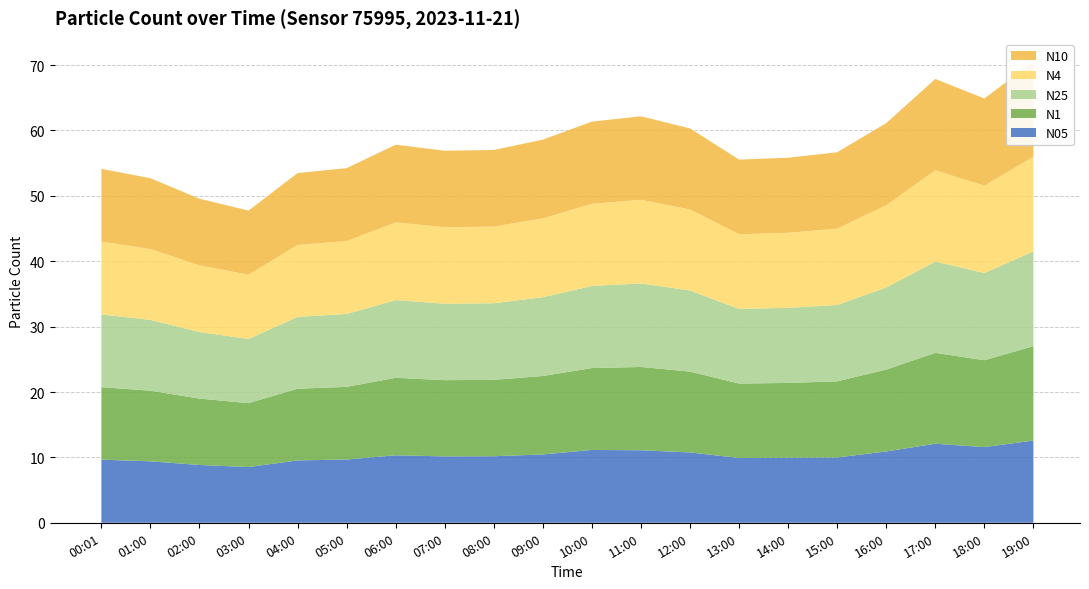

Reading left to right, what are all the values shown in this chart?

N05: 9.7	9.4	8.8	8.5	9.5	9.7	10.3	10.2	10.2	10.4	11.1	11.1	10.8	9.9	9.9	10.0	10.9	12.1	11.6	12.6
N1: 11.1	10.8	10.2	9.8	11.0	11.1	11.8	11.7	11.7	12.0	12.5	12.7	12.4	11.4	11.4	11.6	12.5	13.9	13.3	14.4
N25: 11.1	10.8	10.2	9.8	11.0	11.2	11.9	11.7	11.7	12.1	12.6	12.8	12.4	11.4	11.5	11.7	12.6	14.0	13.3	14.5
N4: 11.1	10.8	10.2	9.8	11.0	11.2	11.9	11.7	11.7	12.1	12.6	12.8	12.4	11.4	11.5	11.7	12.6	14.0	13.3	14.5
N10: 11.1	10.8	10.2	9.8	11.0	11.2	11.9	11.7	11.7	12.1	12.6	12.8	12.4	11.4	11.5	11.7	12.6	14.0	13.3	14.5